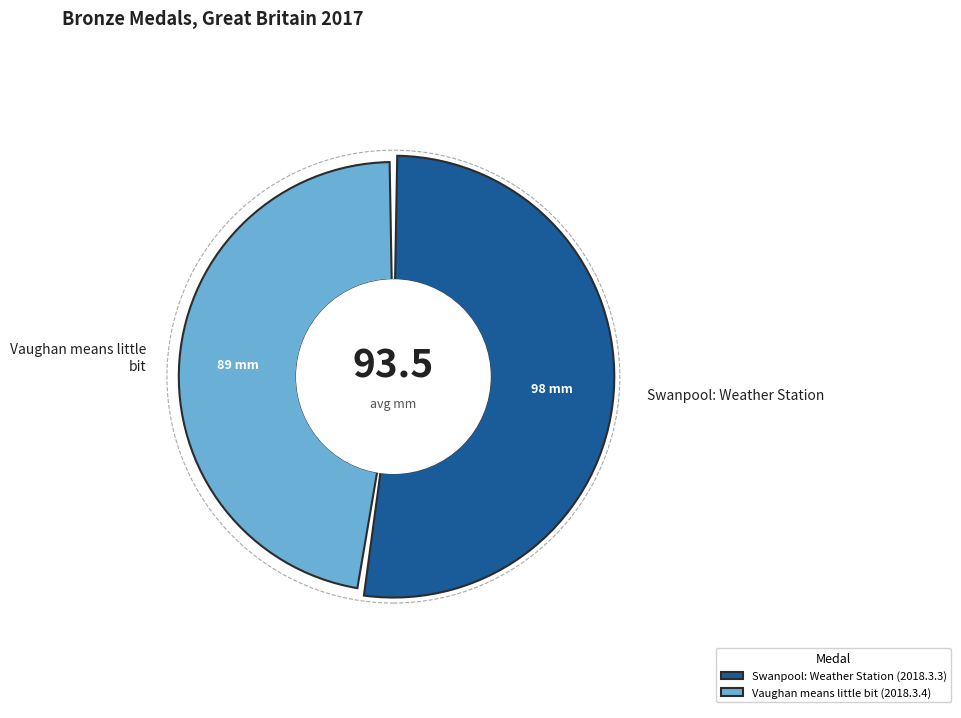

What is the ratio of the value at Vaughan means little bit (2018.3.4) to the value at Swanpool: Weather Station (2018.3.3)?

0.9